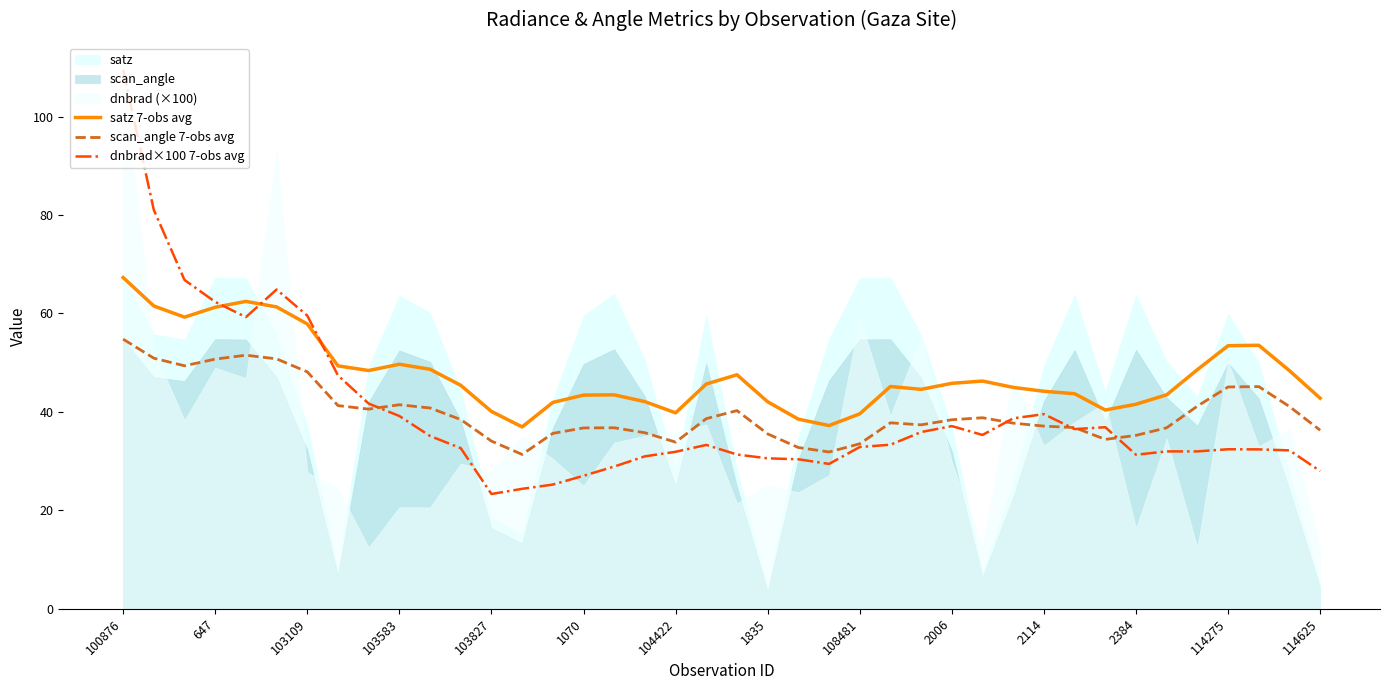

What is the difference between the maximum and second lowest values in the satz 7-obs avg series?

30.1